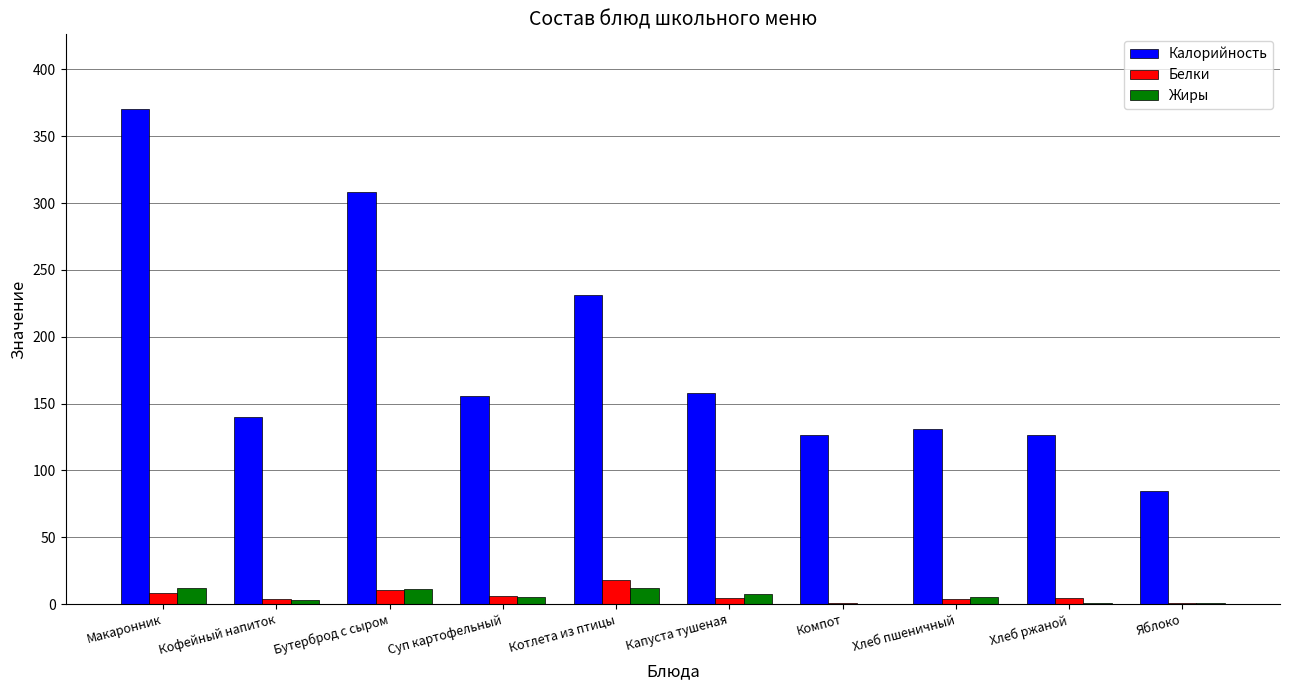

What is the maximum value for Калорийность?

370.7